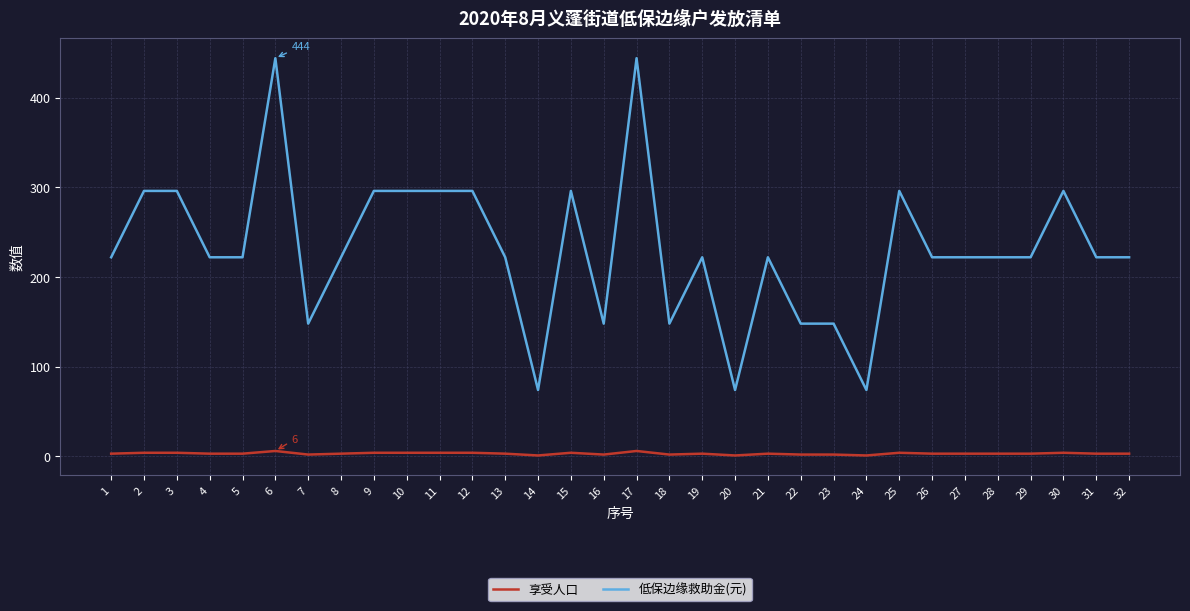

True or false: 享受人口 and 低保边缘救助金(元) cross at least once.

False